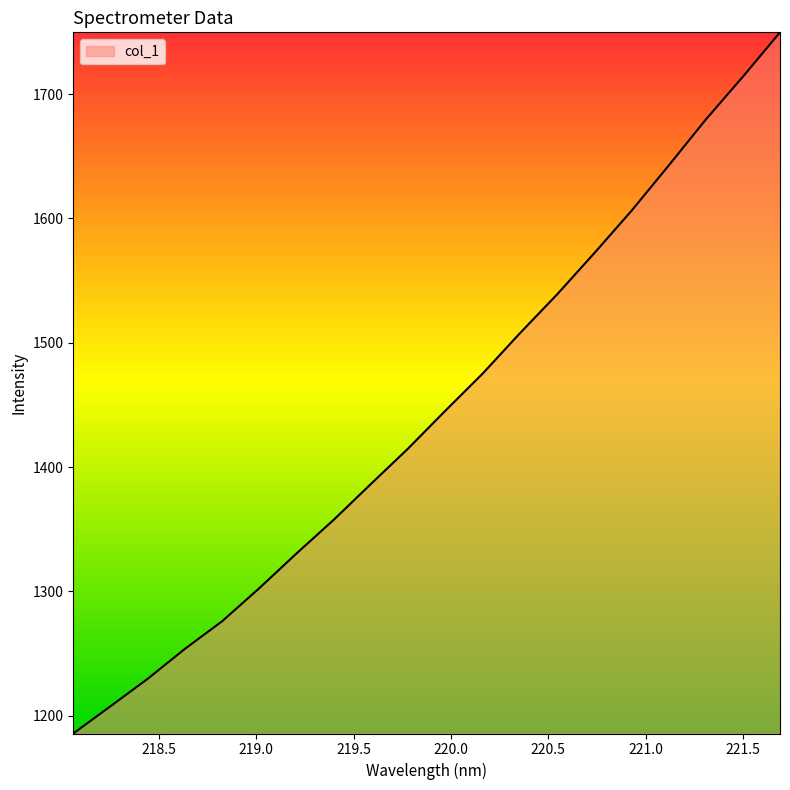

What is the difference between the maximum and minimum values?

564.0